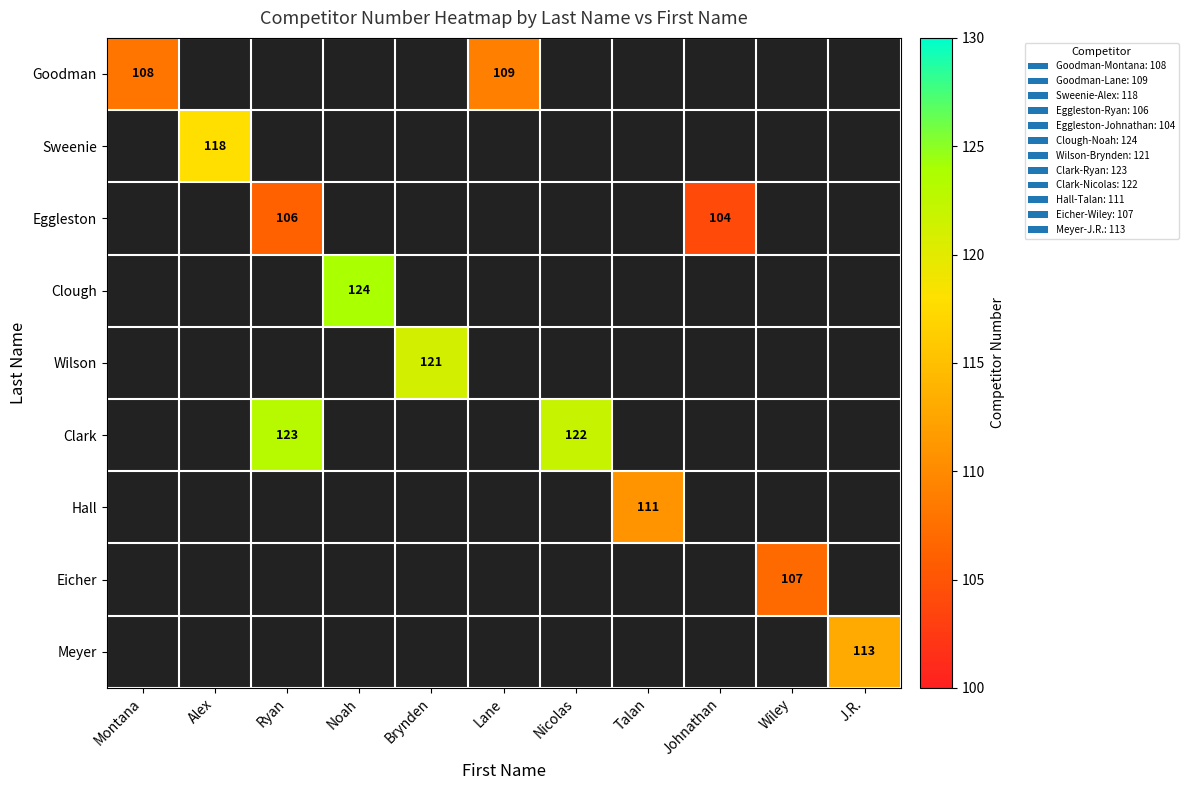

The value of Eggleston at Johnathan is 104. True or false?

True